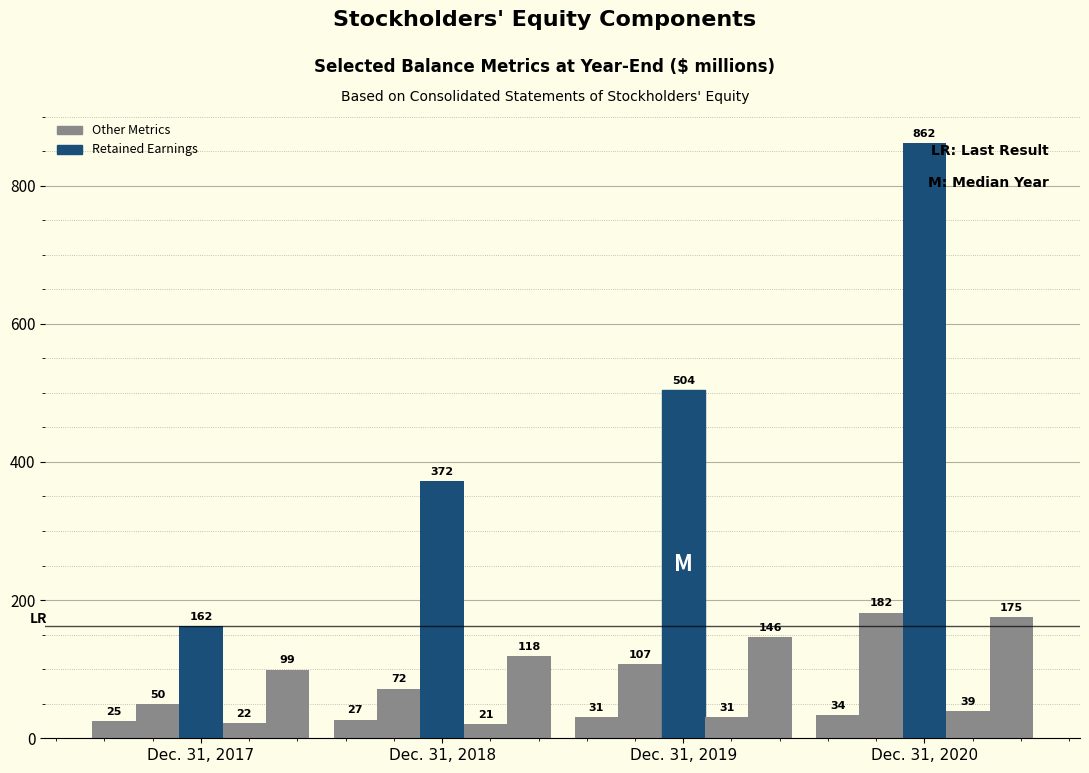

How many categories are shown in the chart?

4